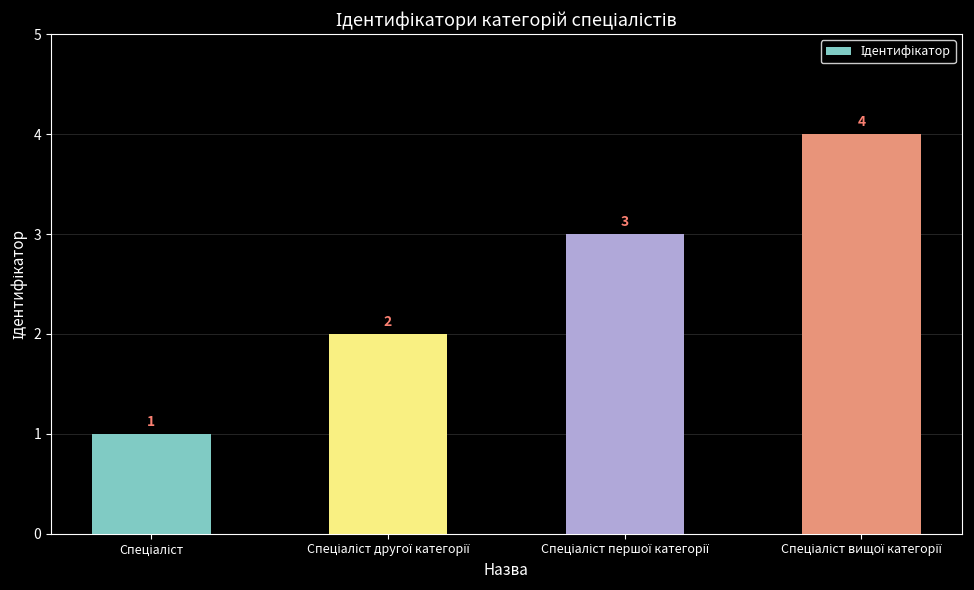

What is the value of the 3rd bar from the left?

3